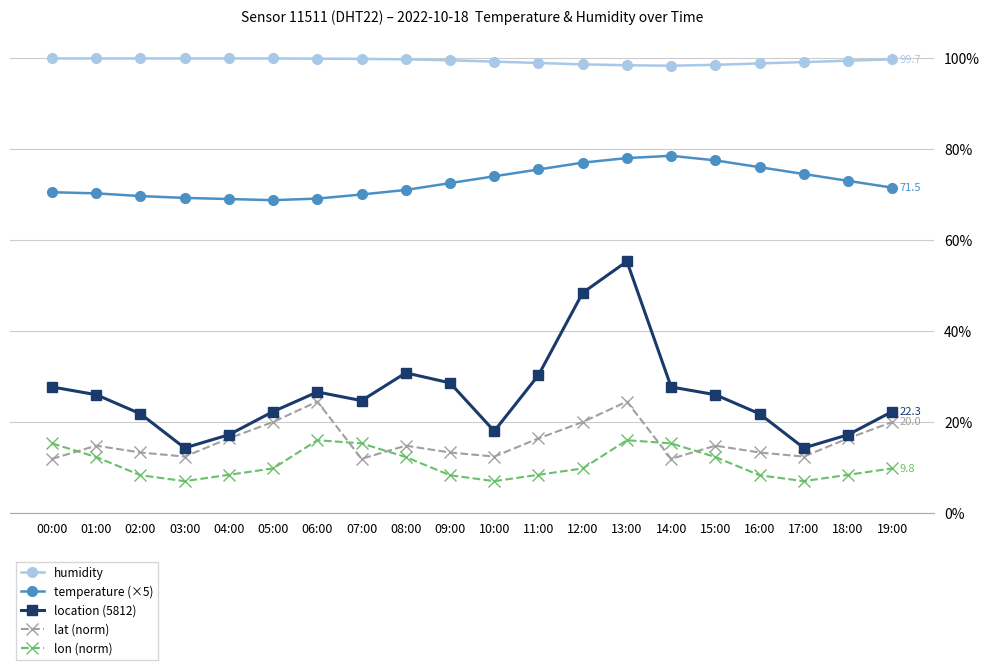

What is the spread (max minus min) of values at 08:00?

87.4